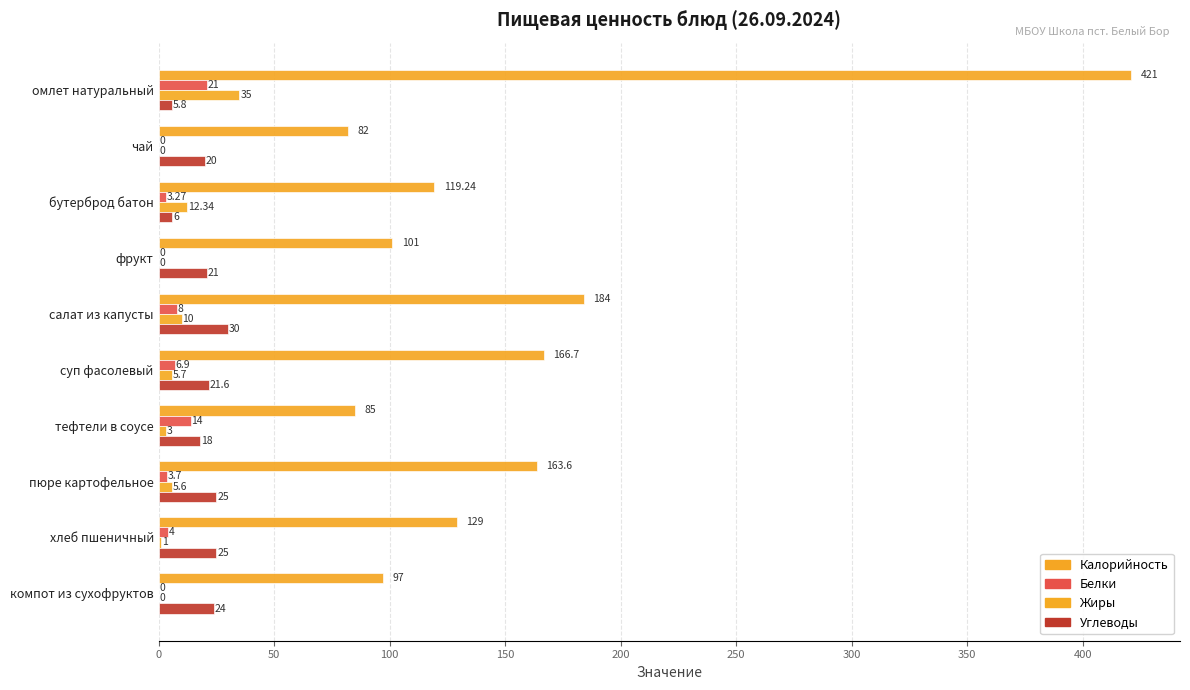

How many series are shown in this chart?

4